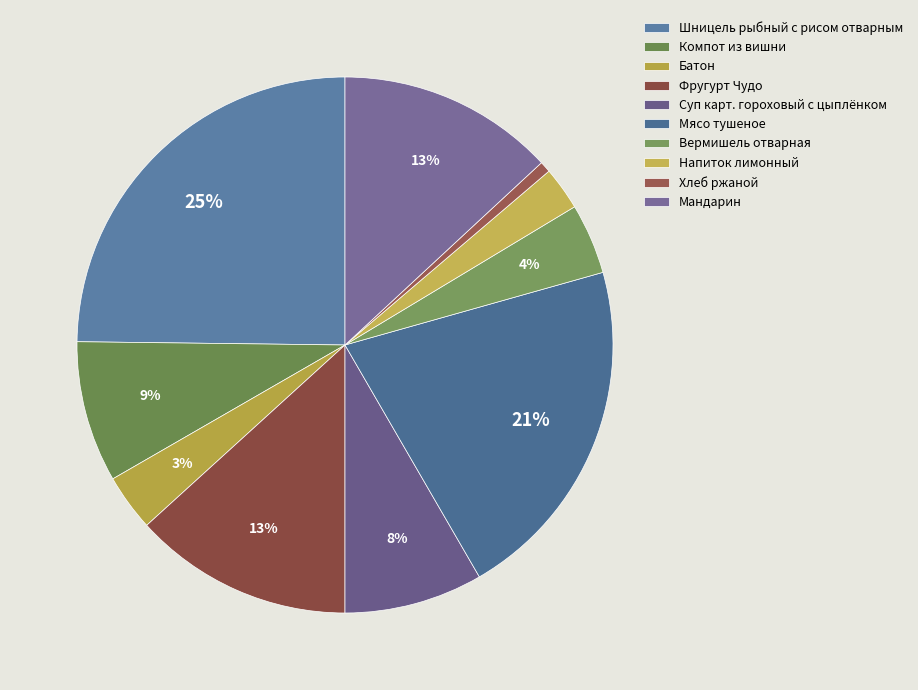

What percentage is the Вермишель отварная slice, to the nearest percent?

4%